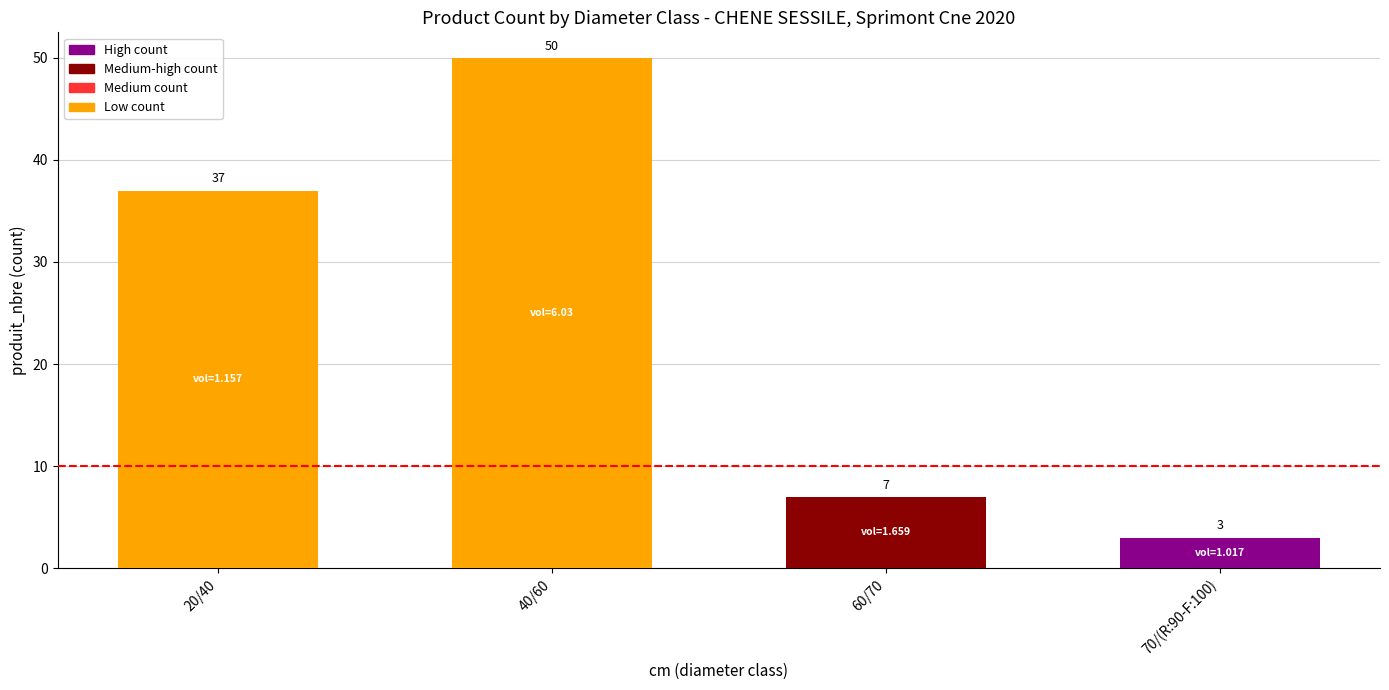

The chart shows a value of 37 at 20/40. True or false?

True